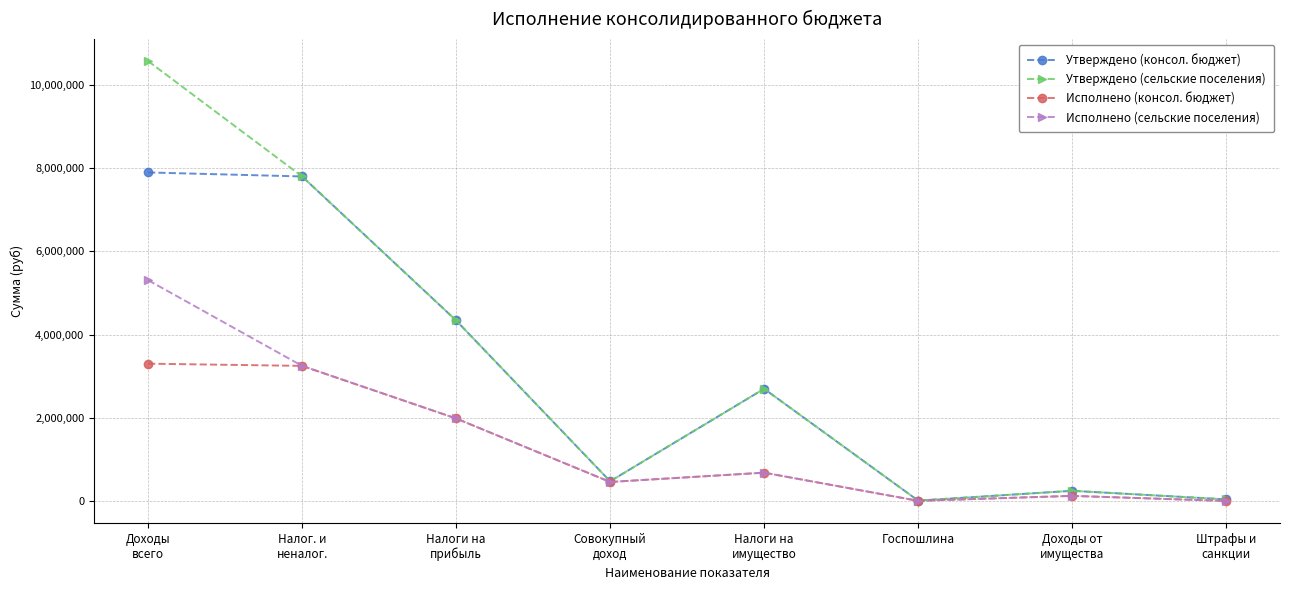

List the series in order of their peak value, lowest first.

Исполнено (консол. бюджет), Исполнено (сельские поселения), Утверждено (консол. бюджет), Утверждено (сельские поселения)